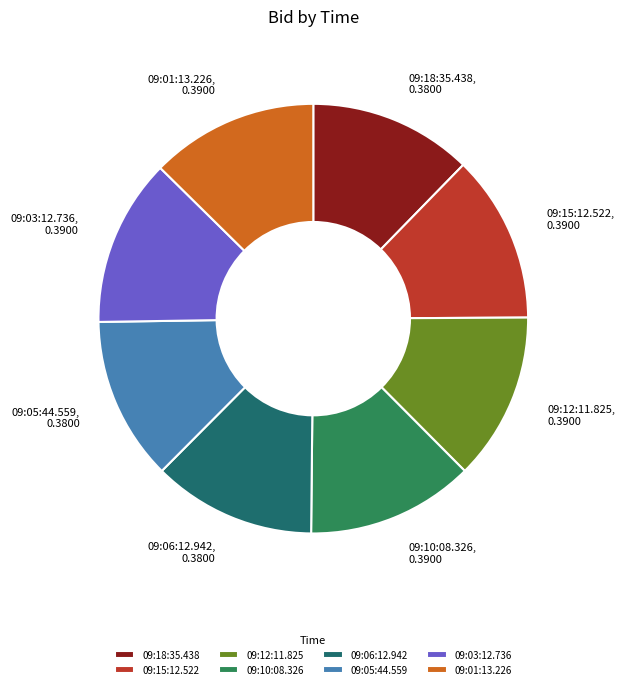

Combined, do 09:01:13.226 and 09:03:12.736 account for over 50%?

No